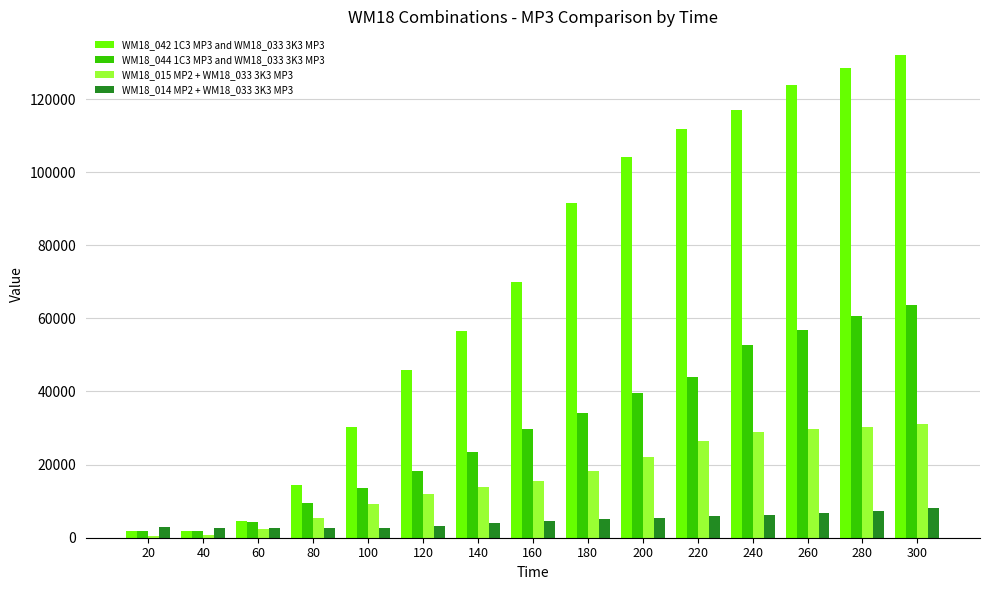

What is the sum of the WM18_014 MP2 + WM18_033 3K3 MP3 values at 40 and 220?

8598.7